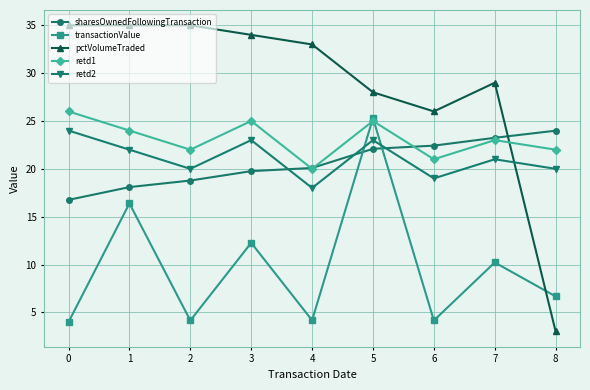

What is the value of the retd2 point at the 7th from the left?

19.0